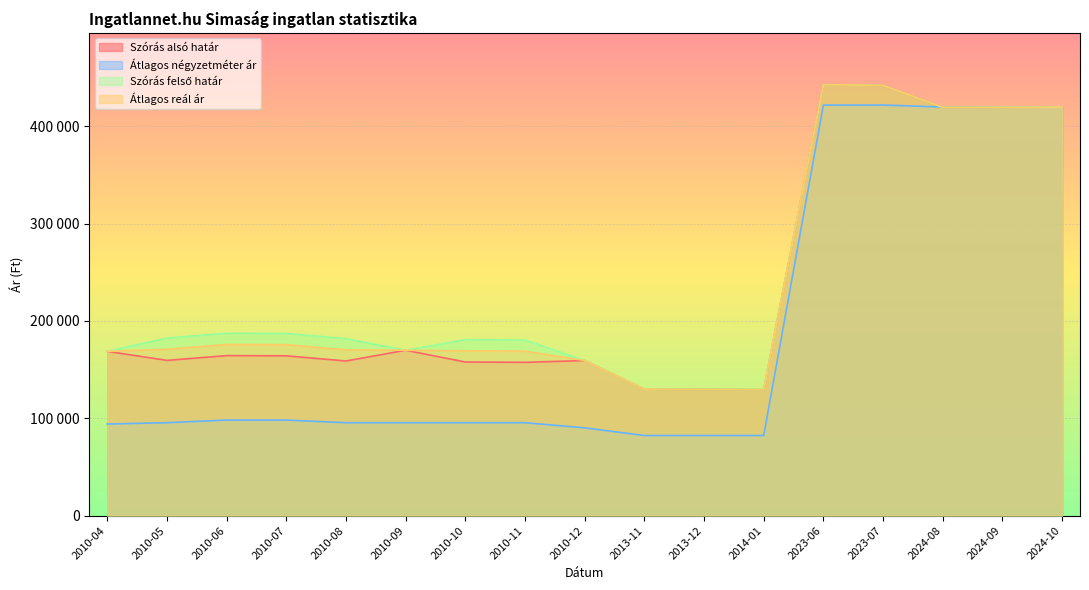

How many values in the Átlagos négyzetméter ár series exceed 95417?

7